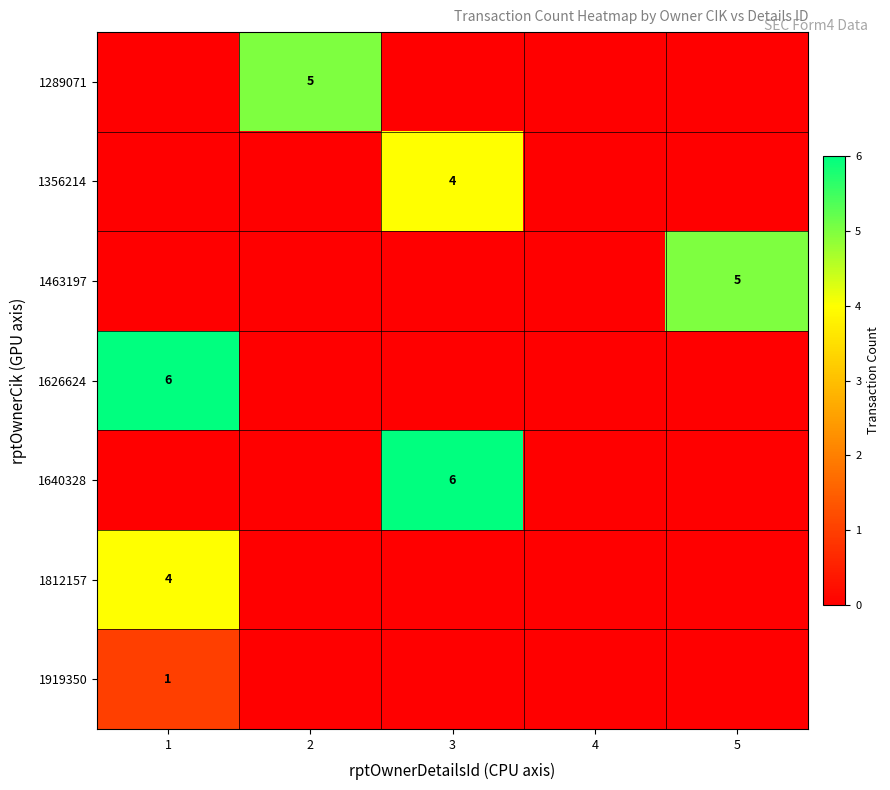

The 1812157 series shows 2 at 1. True or false?

False